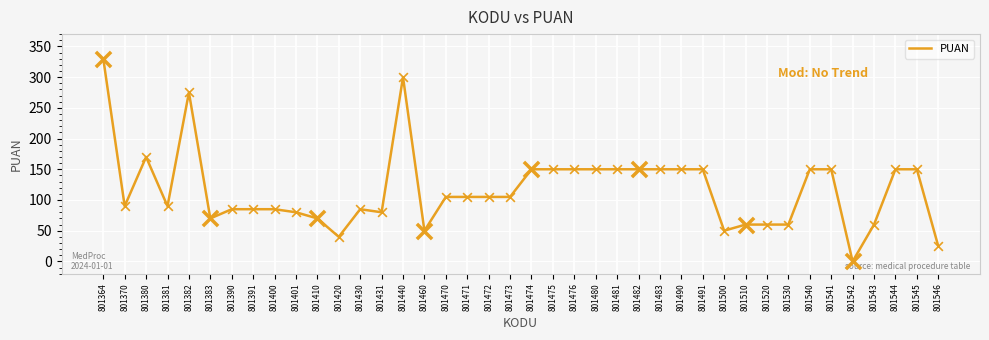

Approximately how many times larger is the value at 801383 compared to 801473?

0.7